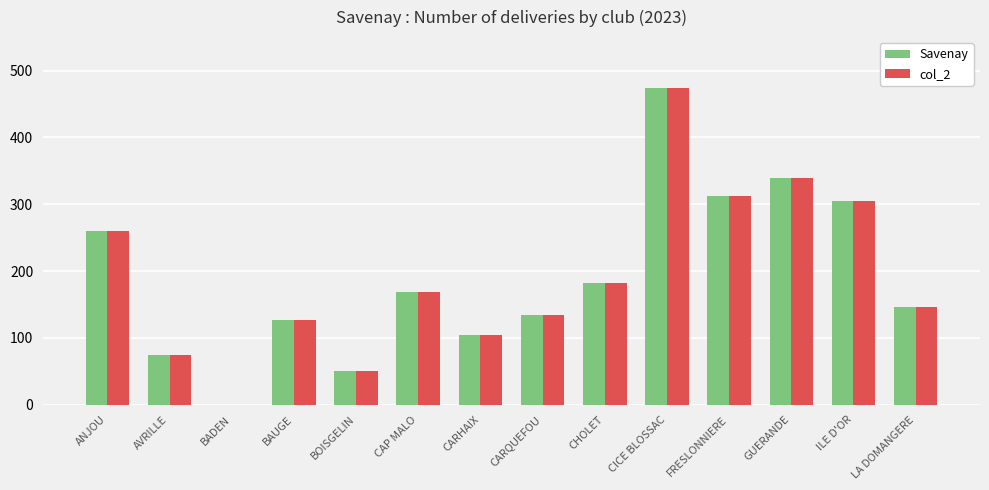

Is it true that col_2 equals 85.9 at LA DOMANGERE?

False